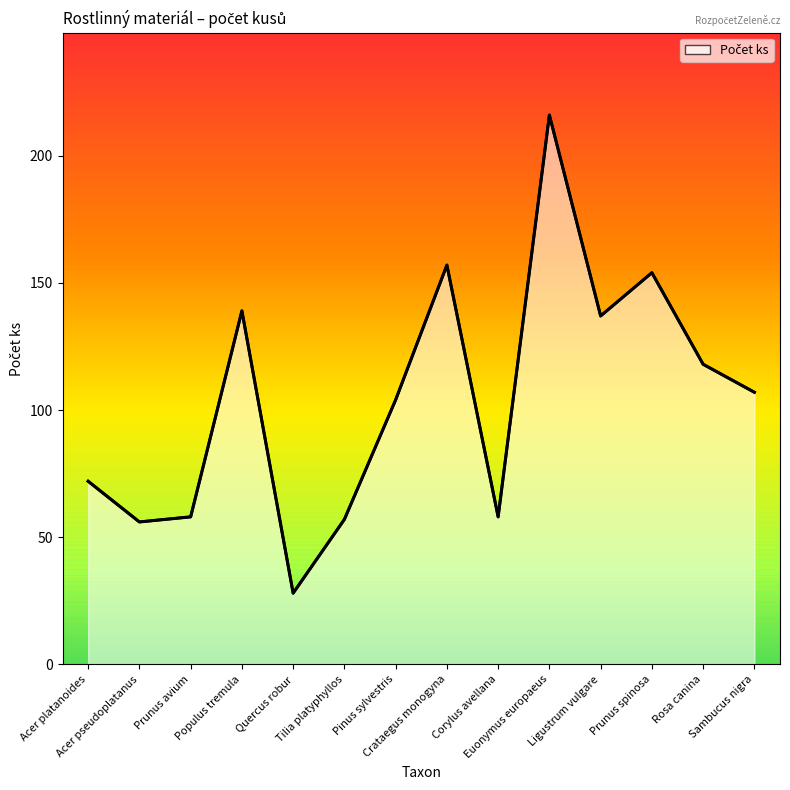

At which category does the chart reach its minimum across all series?

Quercus robur